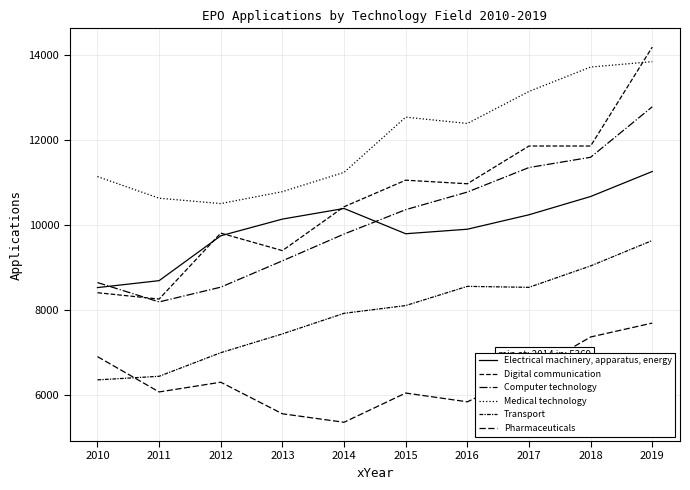

At which label is Medical technology closest to 12167?

2016